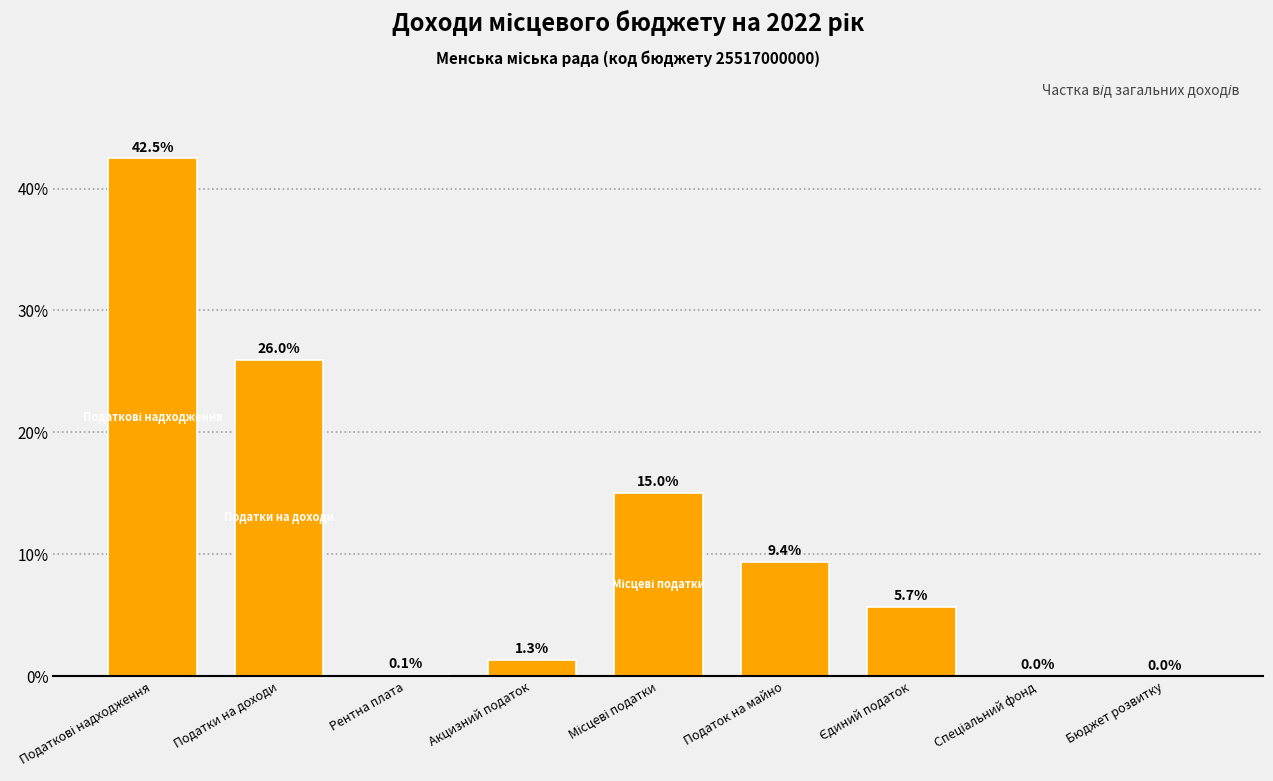

Where is the data nearest to the value 21?

Податки на доходи